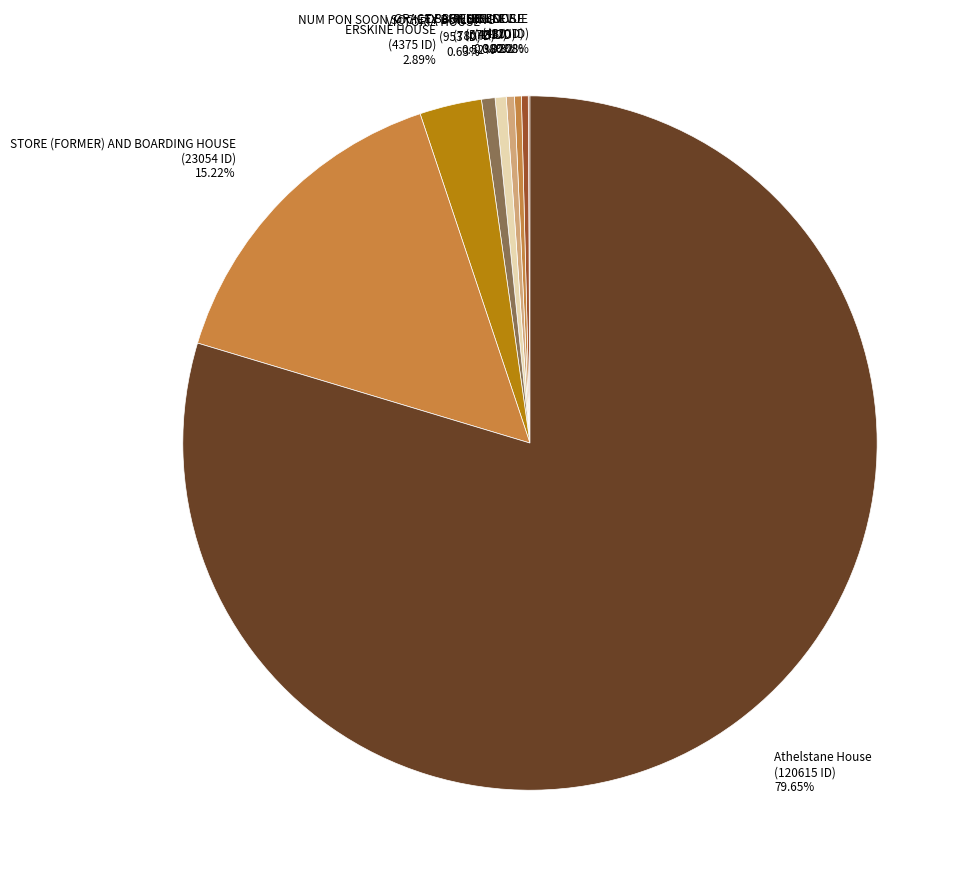

To the nearest percent, what percentage of the pie is ERSKINE HOUSE?

3%